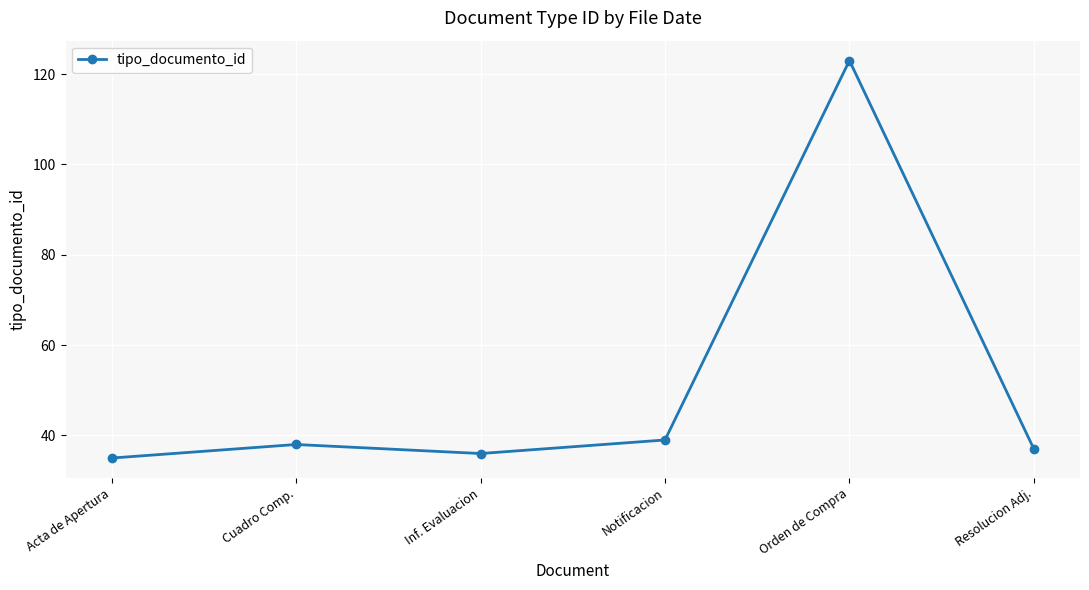

What is the approximate value at Cuadro Comp.?

38